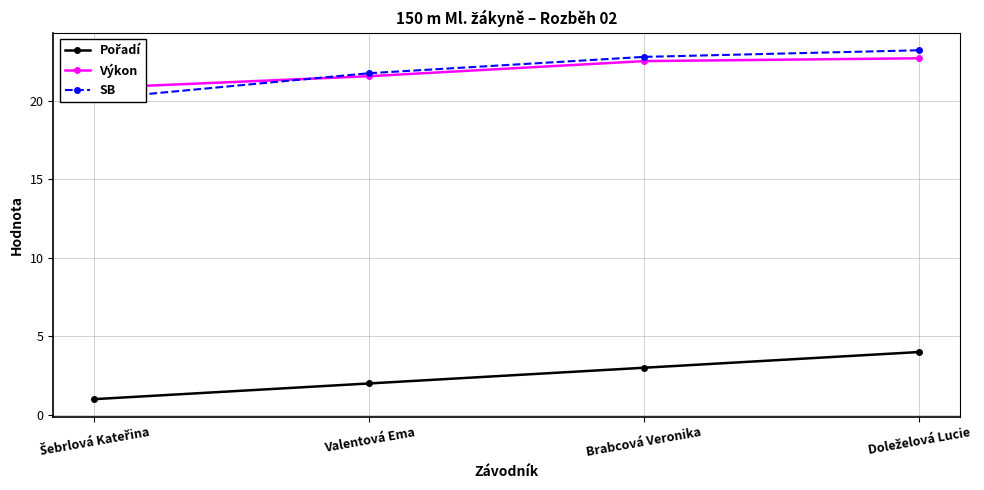

How many series are shown in this chart?

3